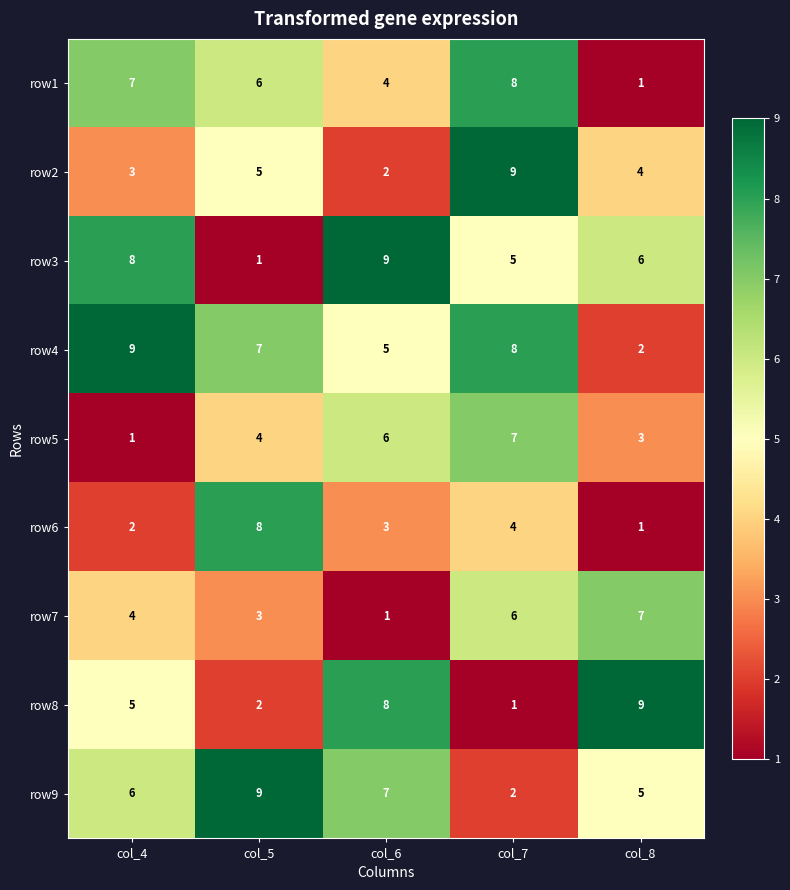

How many data points does each series have?

5